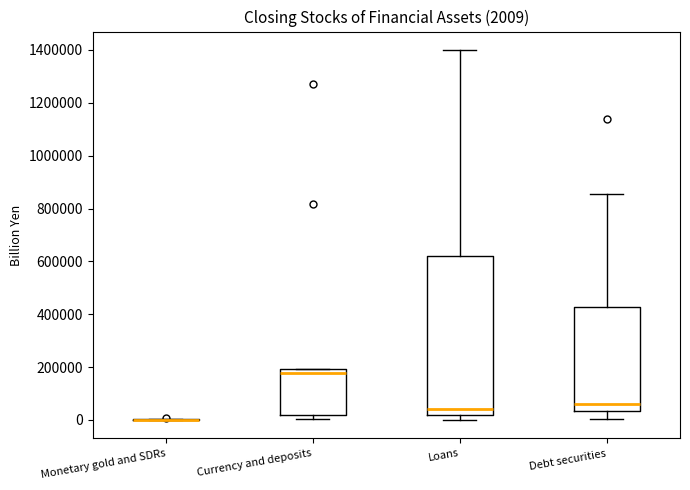

Which box is the tallest, from its lower edge to its upper edge?

Loans